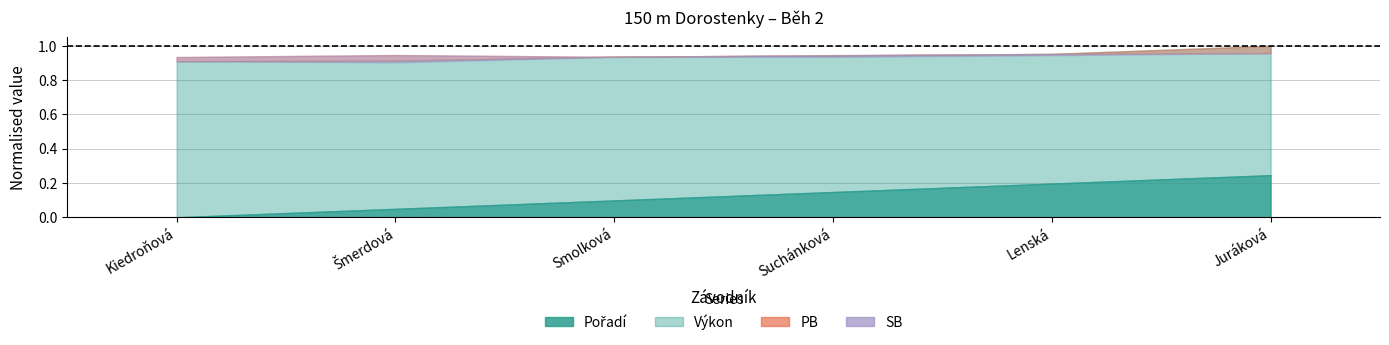

What is the total value across all series at Lenská?

66.0